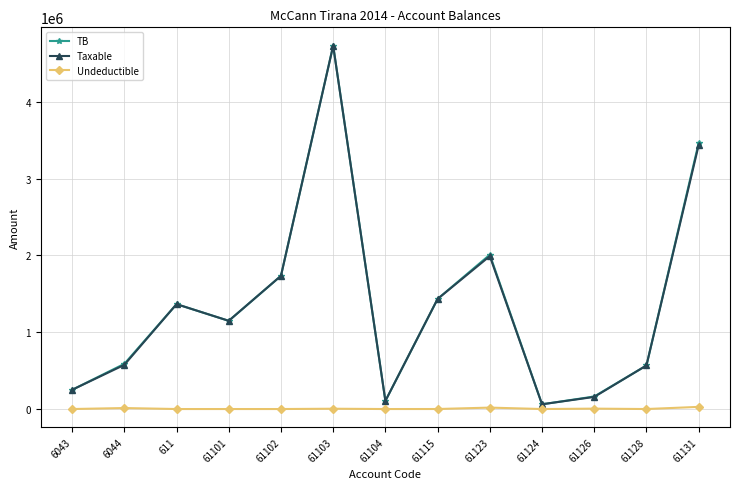

How many values in the Undeductible series exceed 0?

6